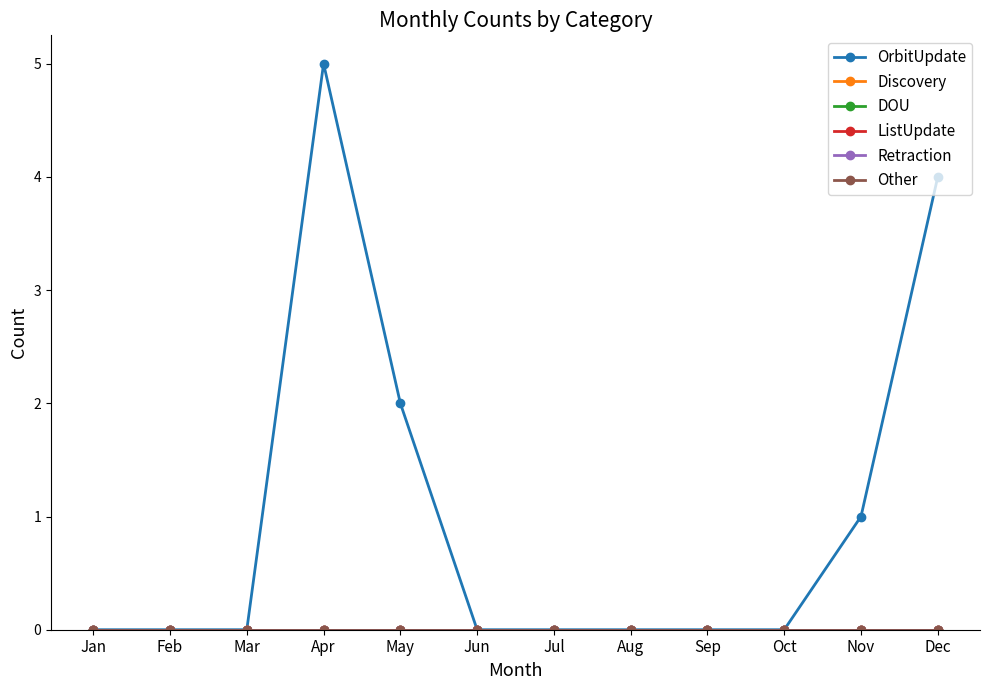

Is this an area chart (filled region under the line)?

No